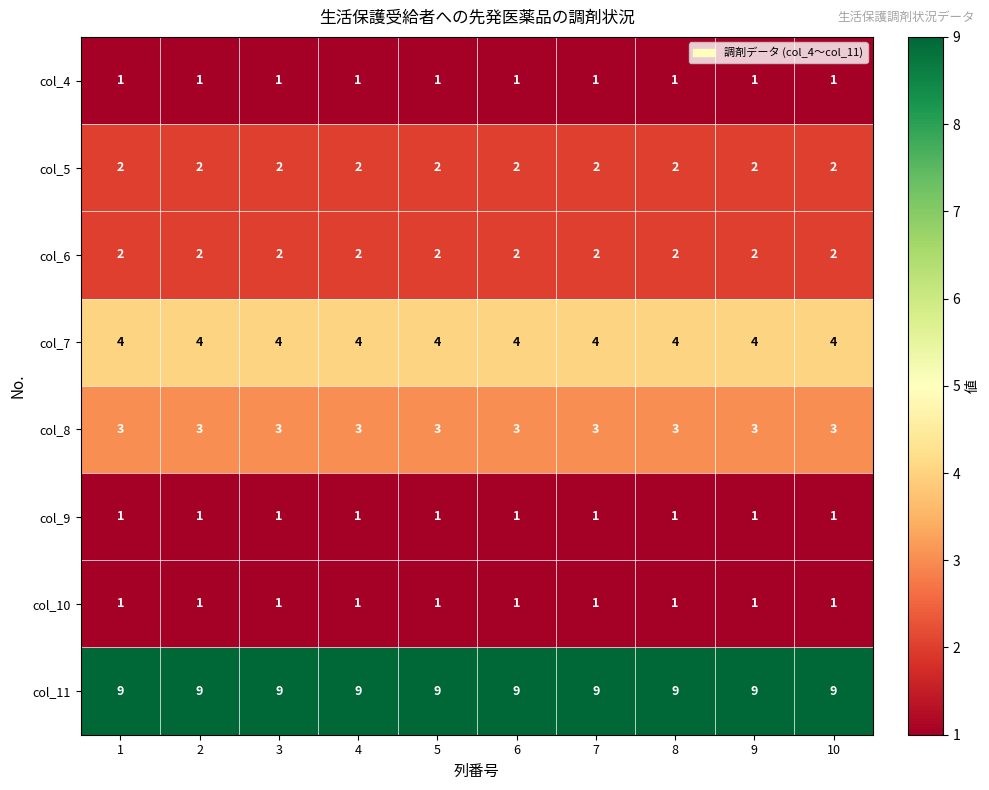

At how many categories does at least one series exceed 6?

10